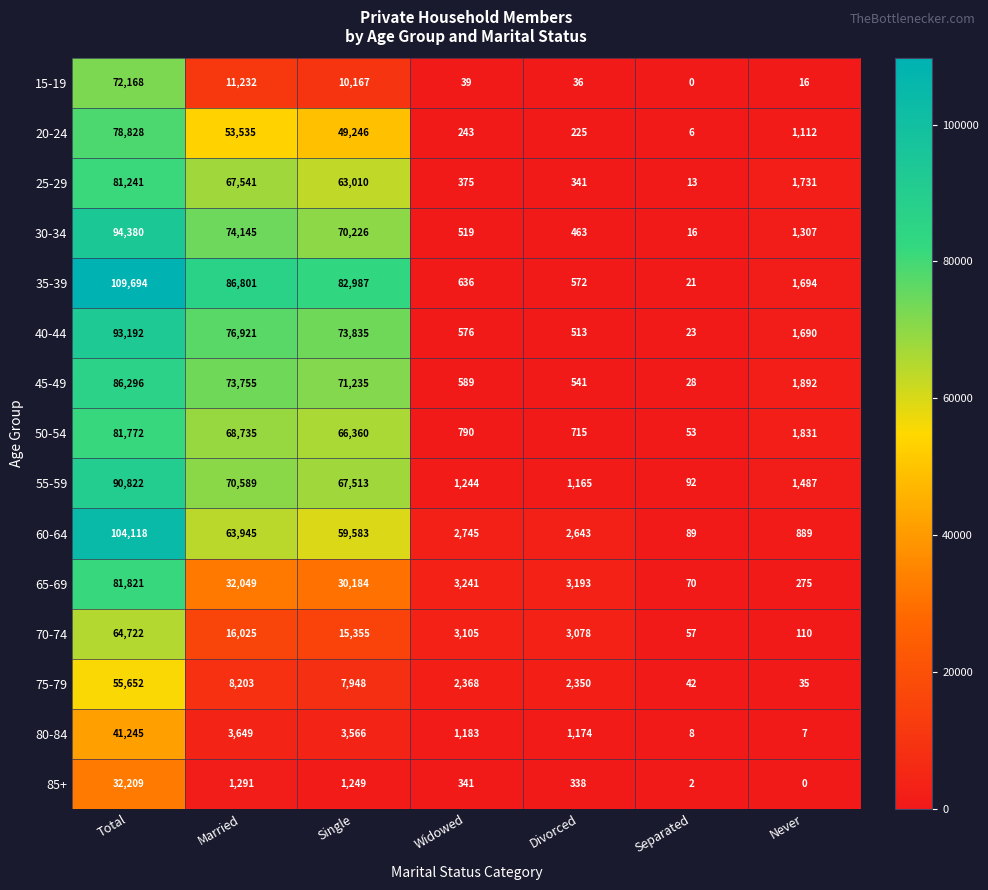

What is the difference between the maximum and minimum values in the 70-74 series?

64665